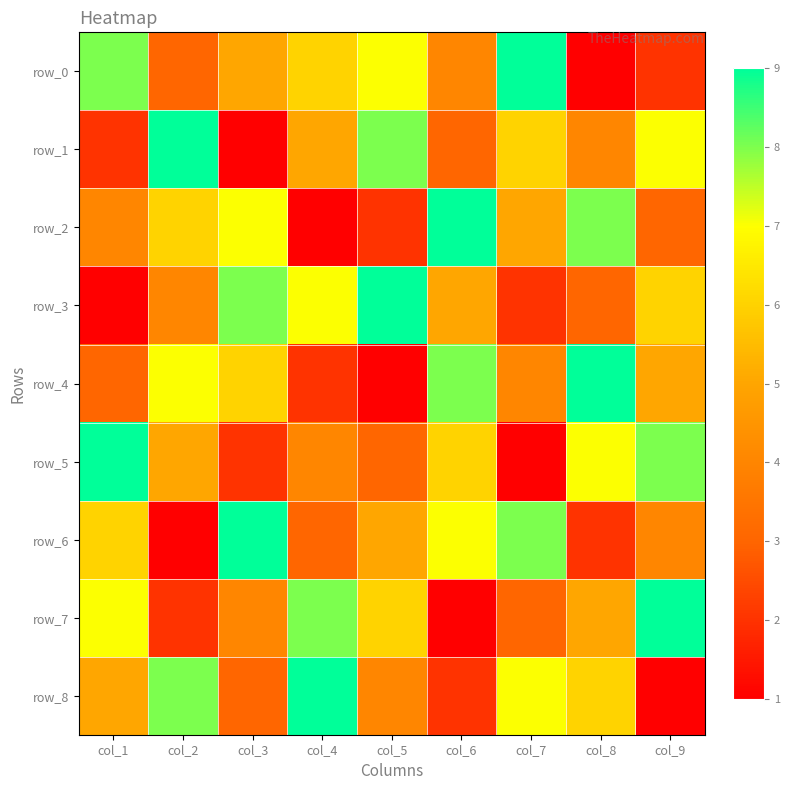

Reading left to right, list all the values displayed in this chart.

row_0: 8	3	5	6	7	4	9	1	2
row_1: 2	9	1	5	8	3	6	4	7
row_2: 4	6	7	1	2	9	5	8	3
row_3: 1	4	8	7	9	5	2	3	6
row_4: 3	7	6	2	1	8	4	9	5
row_5: 9	5	2	4	3	6	1	7	8
row_6: 6	1	9	3	5	7	8	2	4
row_7: 7	2	4	8	6	1	3	5	9
row_8: 5	8	3	9	4	2	7	6	1